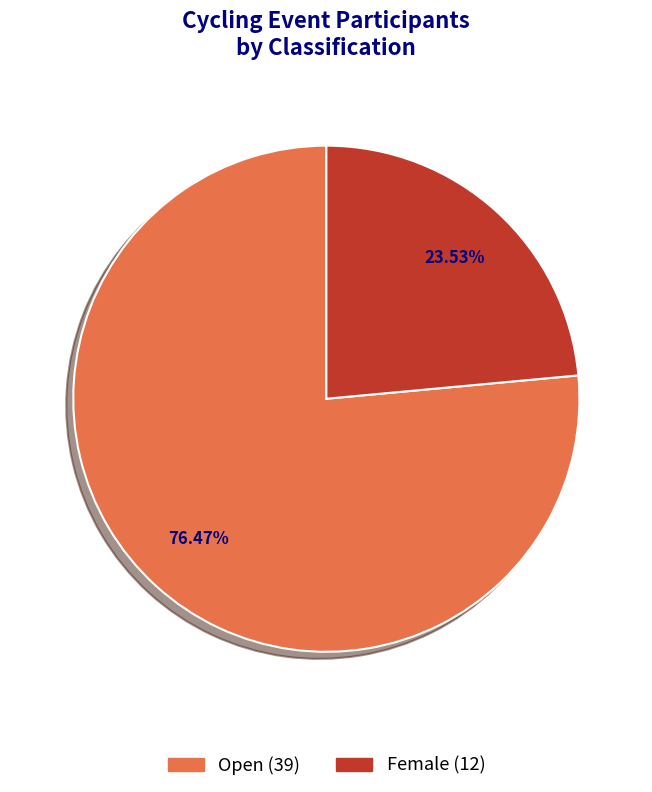

Count the number of slices in the pie.

2